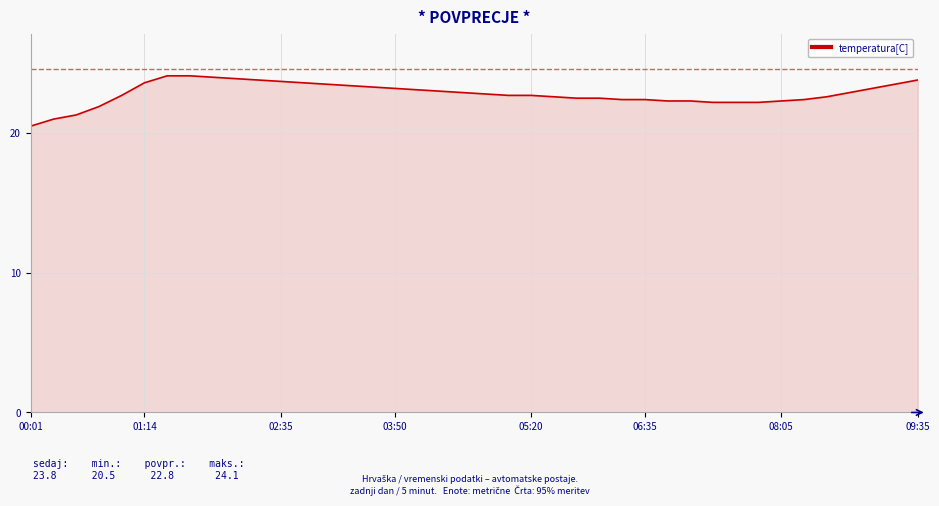

What is the difference between the maximum and minimum values?

3.6